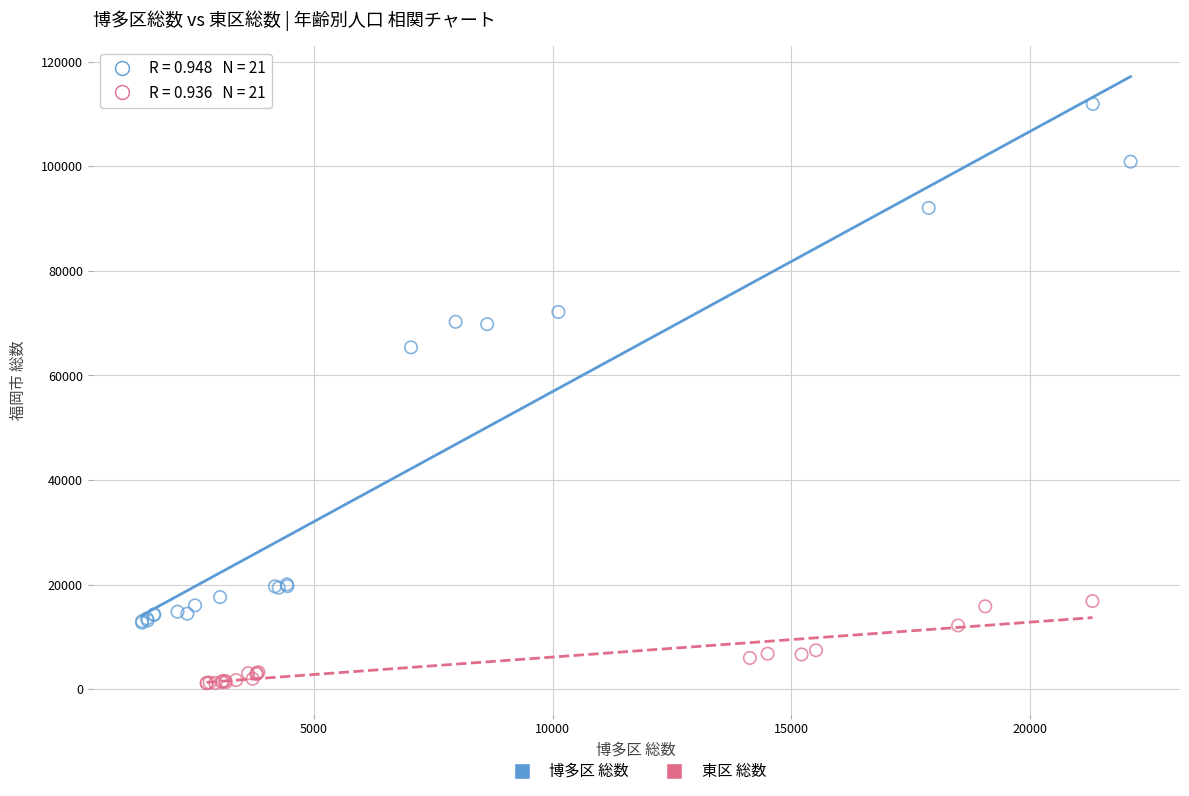

Which series has the widest spread of Y values?

博多区 総数